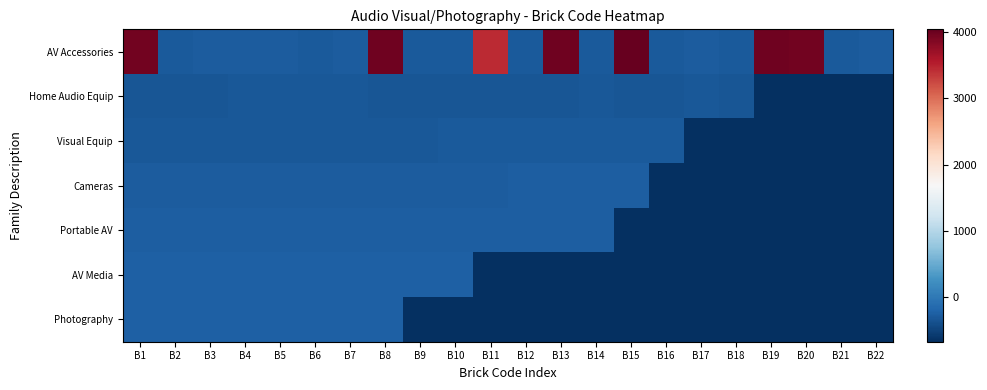

How many categories are shown in the chart?

22